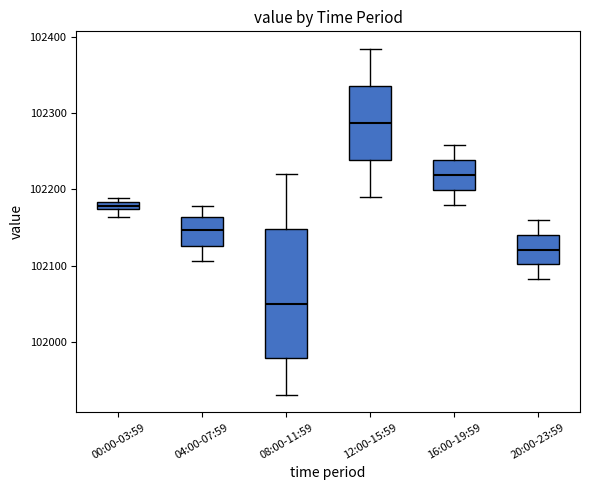

Which box's median line is the lowest?

08:00-11:59